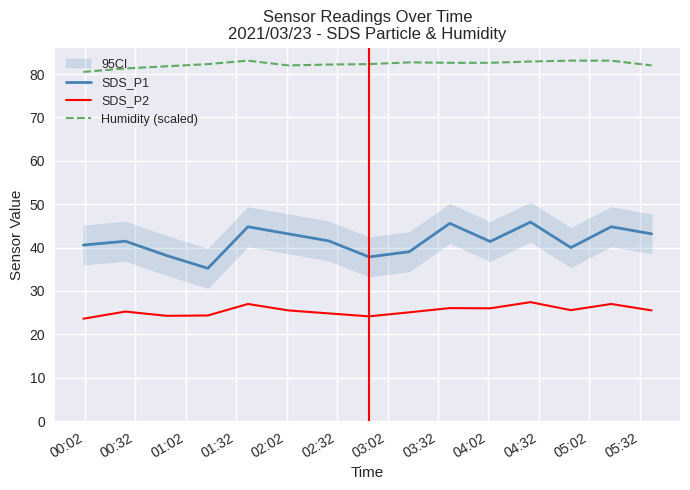

How many data points in SDS_P1 are less than 41?

6